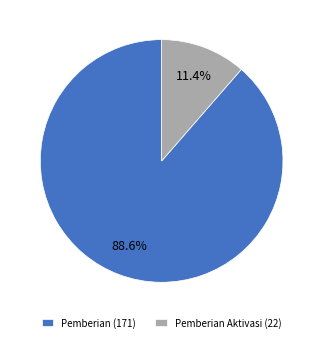

Is there any slice that represents more than half of the pie?

Yes